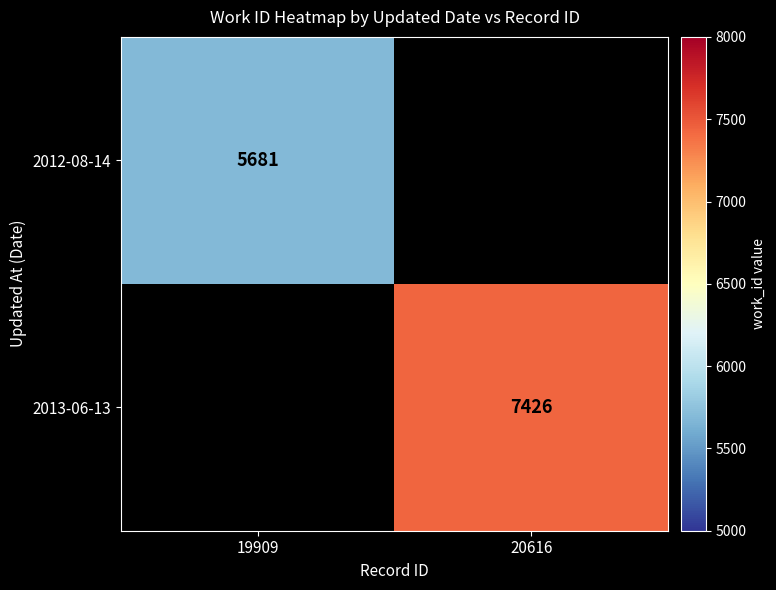

True or false: 2012-08-14 has a value of 9146 at 19909.

False